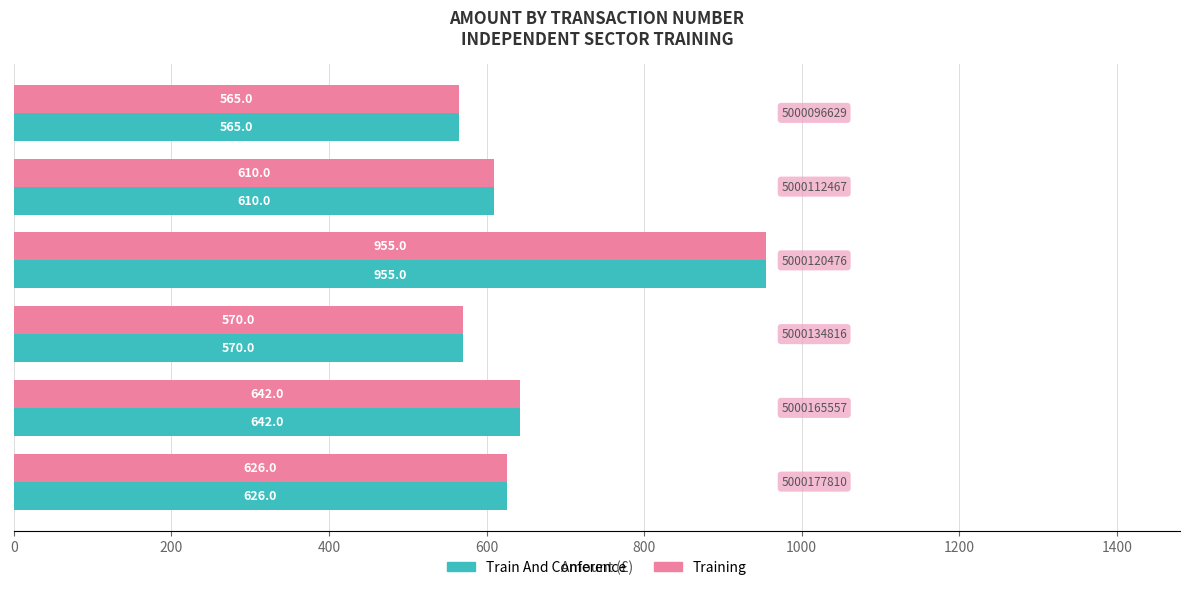

What is the greatest value displayed?

955